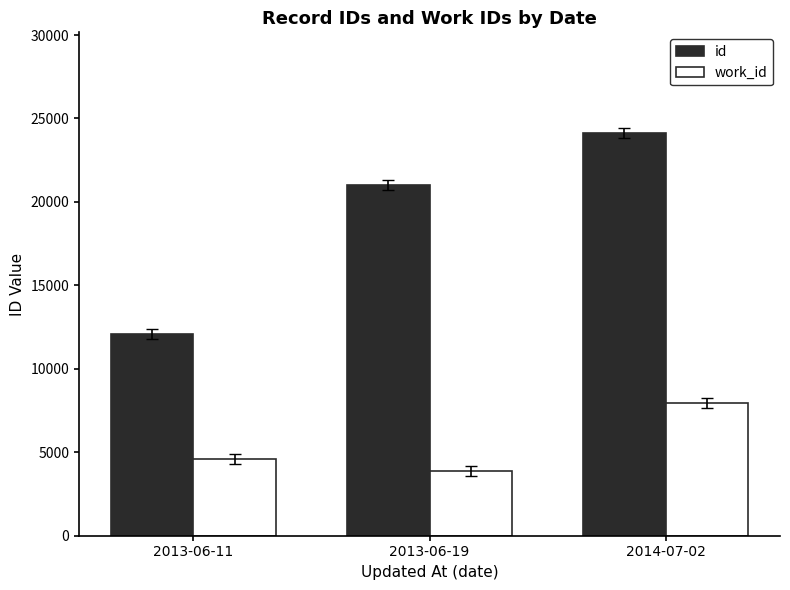

List the series in order of their peak value, lowest first.

work_id, id